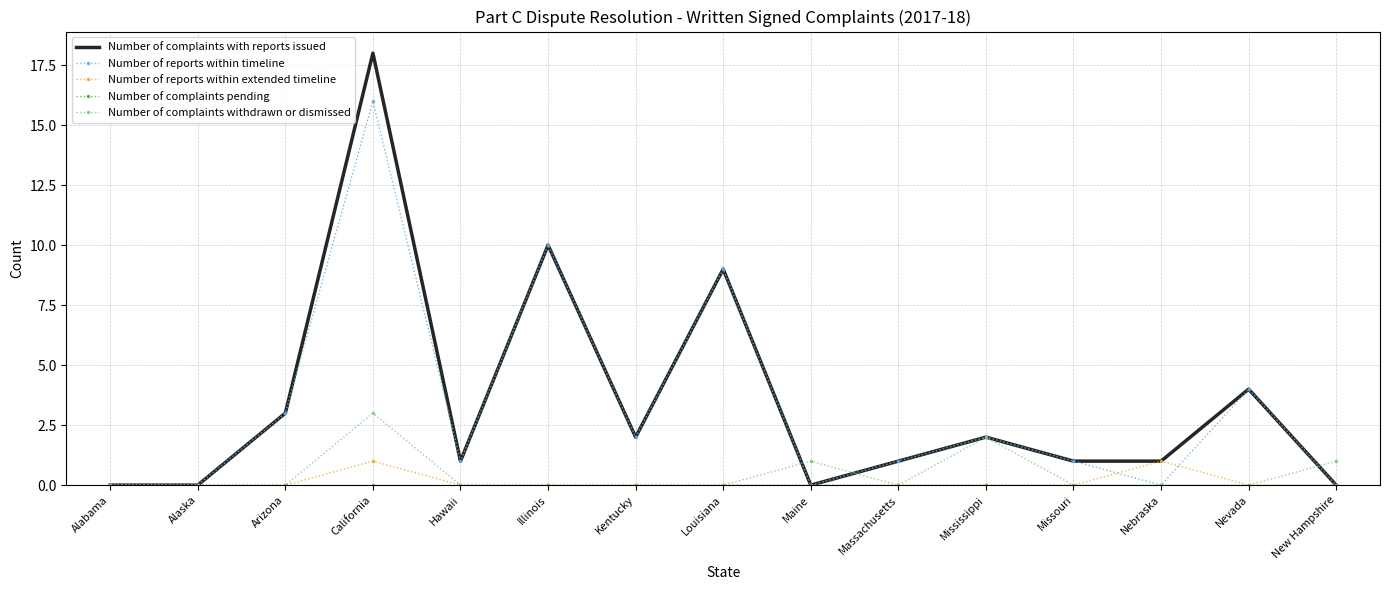

What position from the right is Nebraska?

3